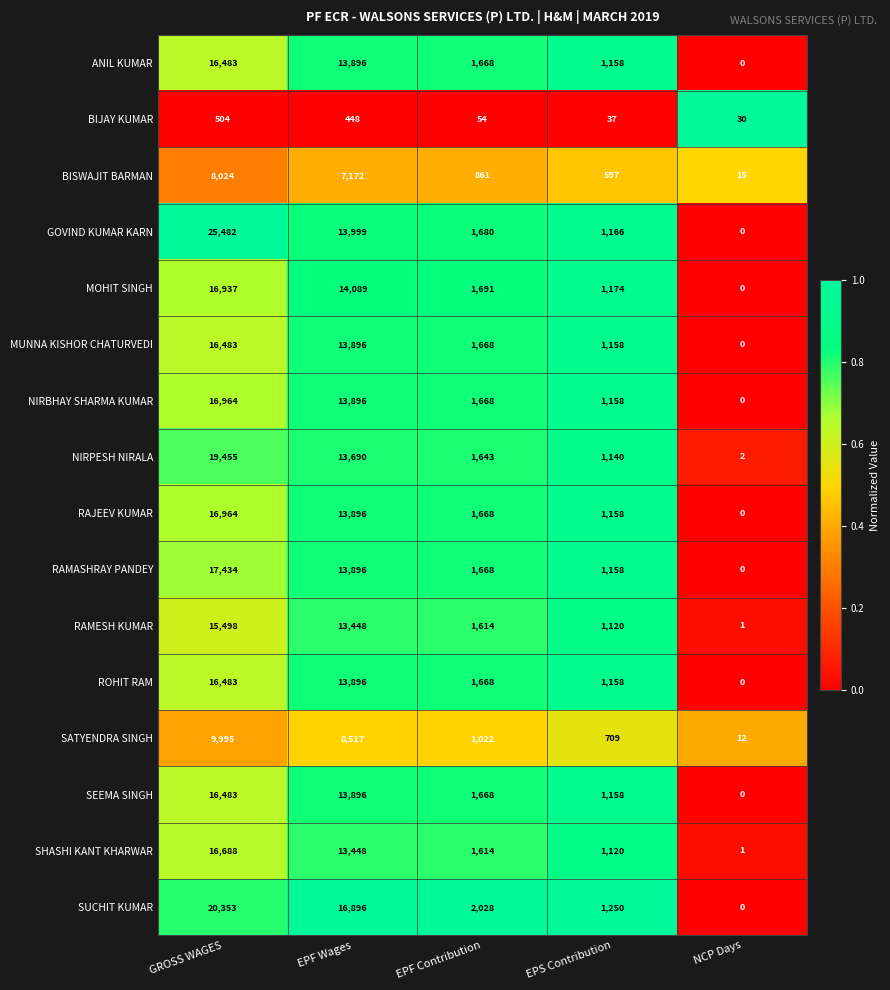

What is the sum of all NIRBHAY SHARMA KUMAR values?

33686